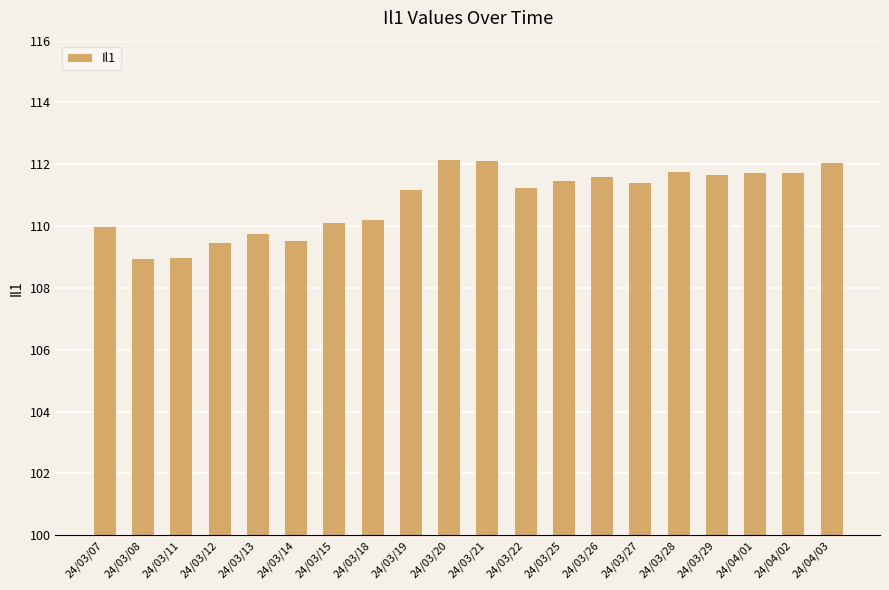

What position from the right is 24/03/07?

20